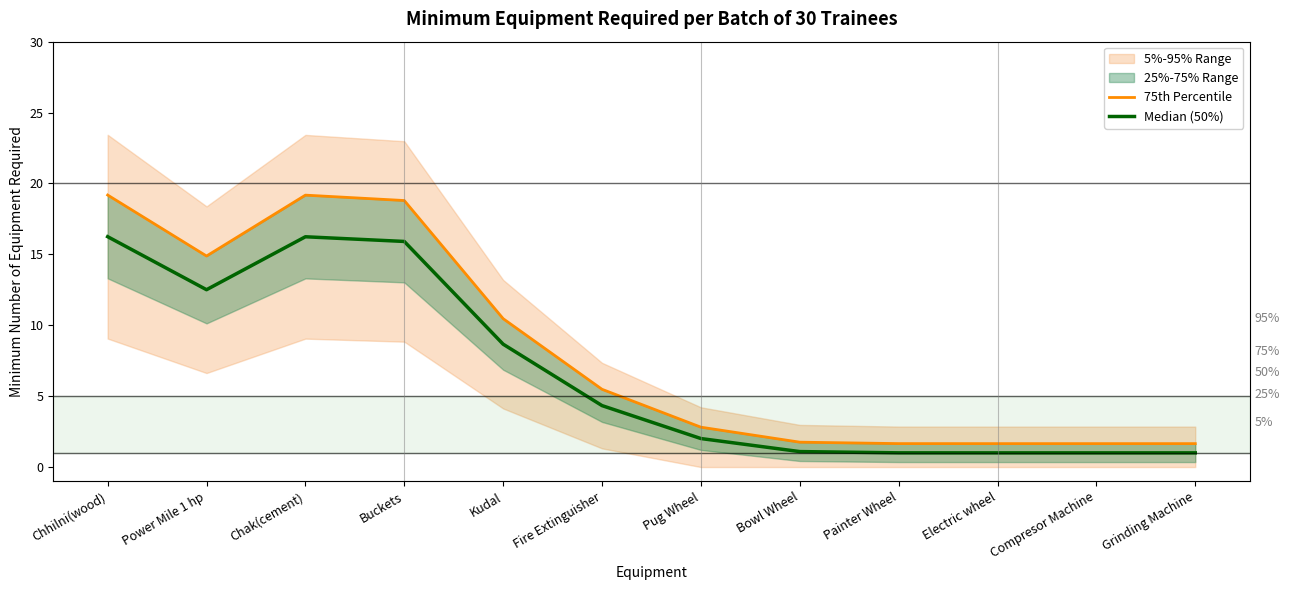

Is the value of 75th Percentile at Grinding Machine greater than the value of Median (50%) at Power Mile 1 hp?

No